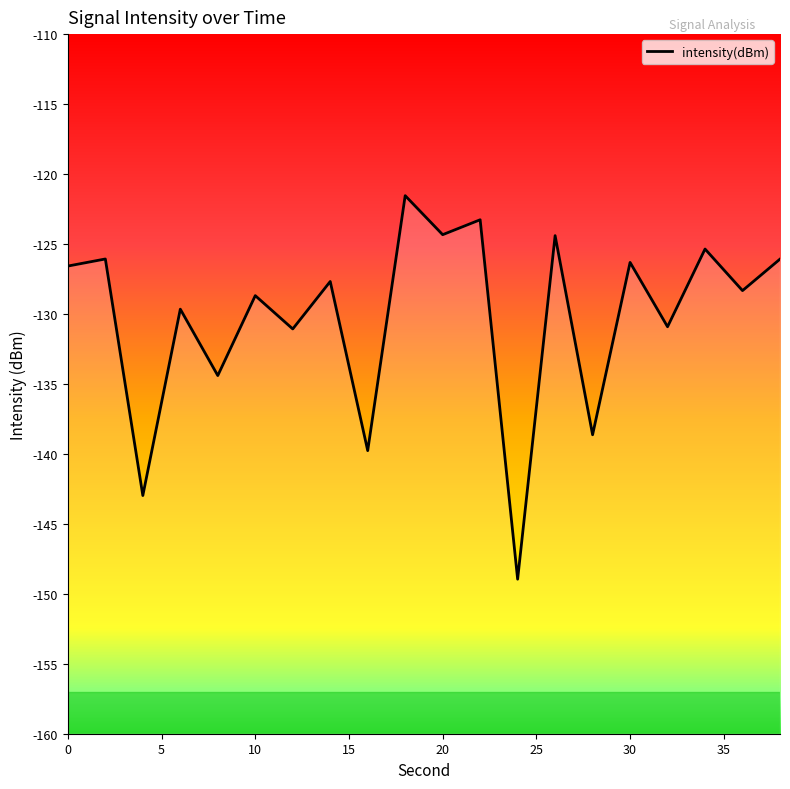

How many interior local valleys (lower than both neighbors) does the data have?

9